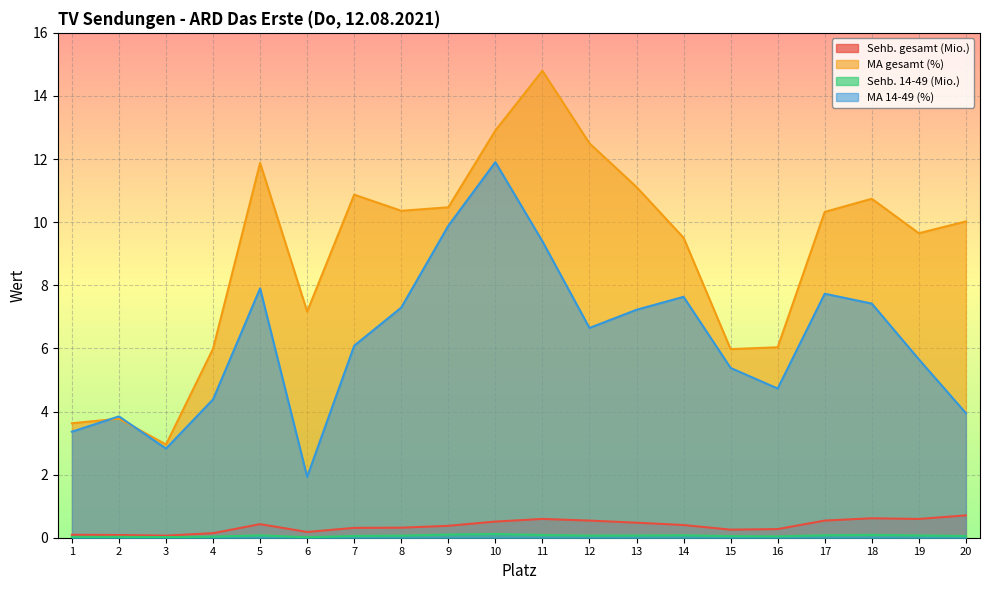

True or false: Sehb. gesamt (Mio.) and Sehb. 14-49 (Mio.) cross at least once.

False